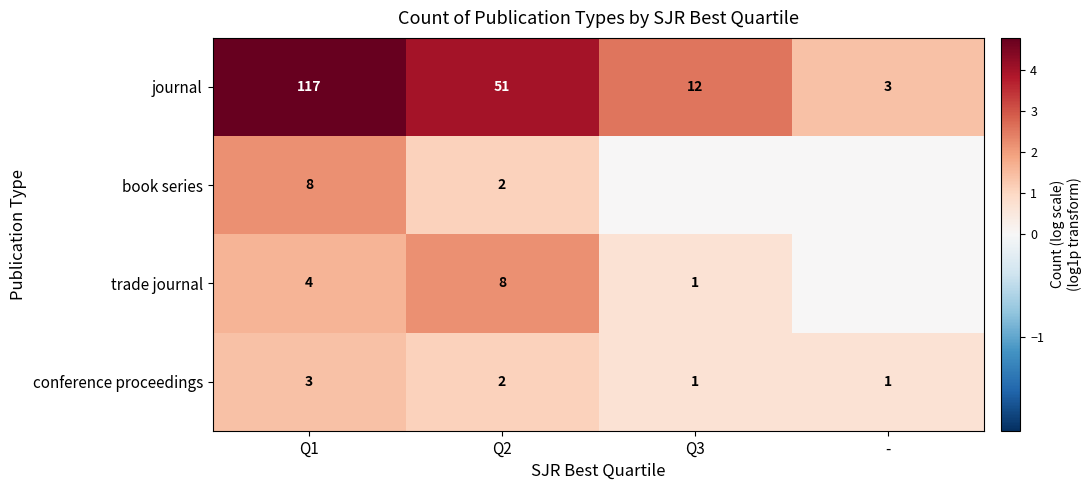

Is the value of book series at Q1 greater than the value of conference proceedings at Q1?

Yes